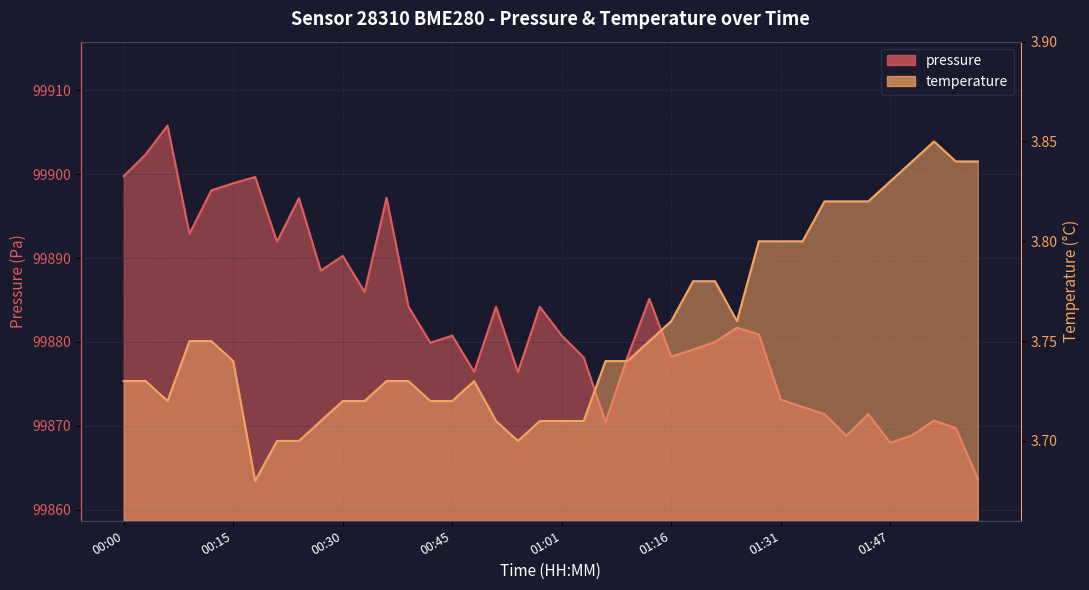

Does the chart display data point markers on the line(s)?

No